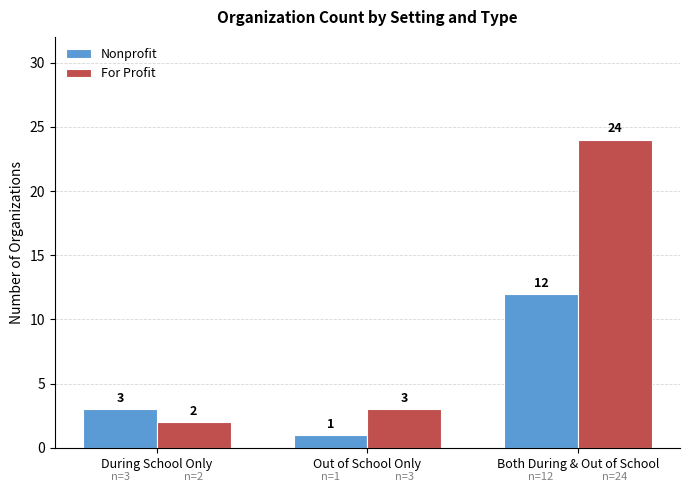

What is the label of the 2nd bar from the right?

Out of School Only